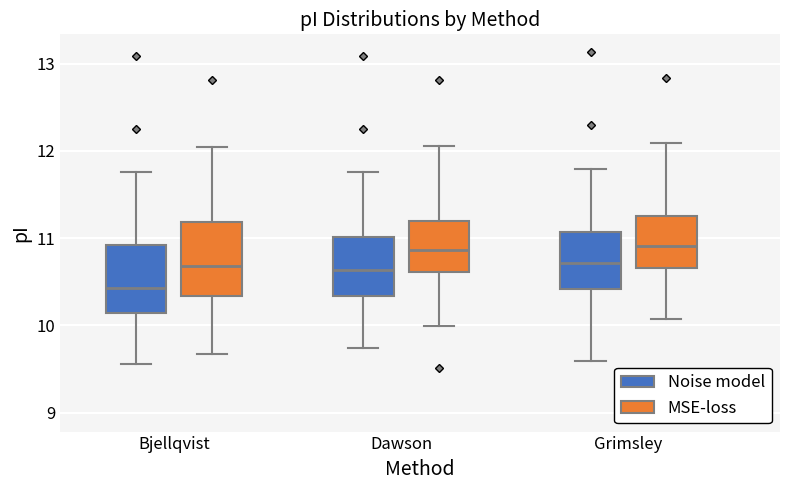

Reading left to right, transcribe this box plot: for each box, give where its median line is, the range the box spans, and where its two whiskers end, as read against the y-axis. The values are not printed on the chart, so give them approximately, as read against the axis.

Bjellqvist (Noise model): median 10.4, box 10.1 to 10.9, whiskers 9.6 to 11.8
Bjellqvist (MSE-loss): median 10.7, box 10.3 to 11.2, whiskers 9.7 to 12.0
Dawson (Noise model): median 10.6, box 10.3 to 11.0, whiskers 9.7 to 11.8
Dawson (MSE-loss): median 10.9, box 10.6 to 11.2, whiskers 10.0 to 12.1
Grimsley (Noise model): median 10.7, box 10.4 to 11.1, whiskers 9.6 to 11.8
Grimsley (MSE-loss): median 10.9, box 10.7 to 11.3, whiskers 10.1 to 12.1